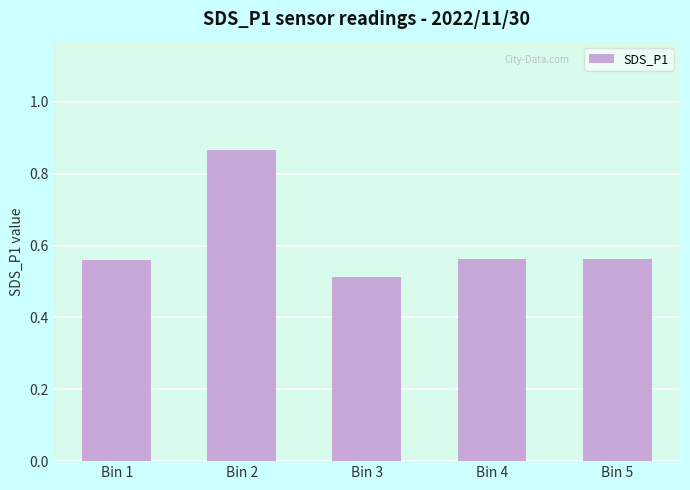

How many values are between 0 and 1?

5